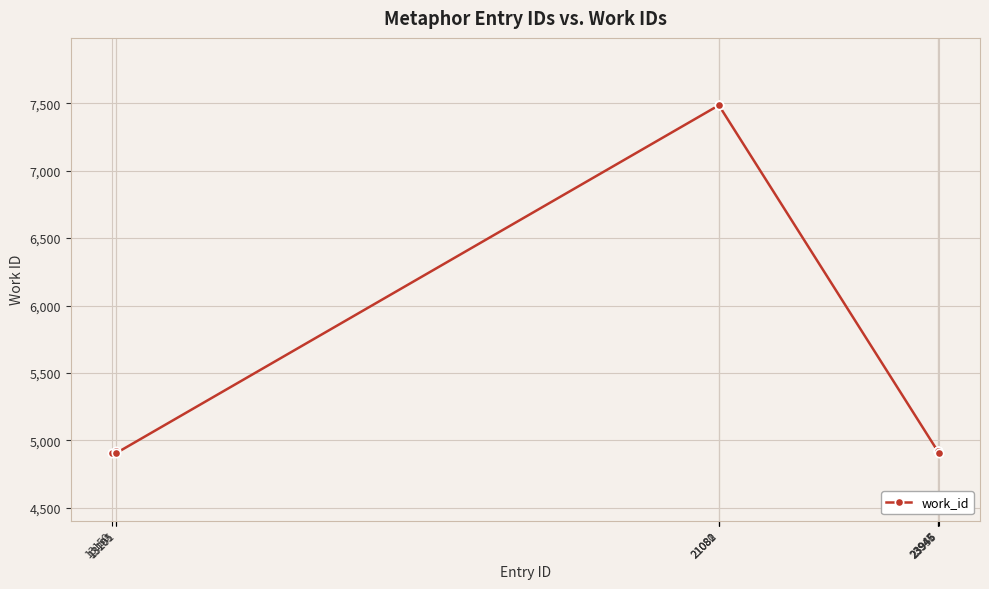

What is the minimum value shown in the chart?

4905